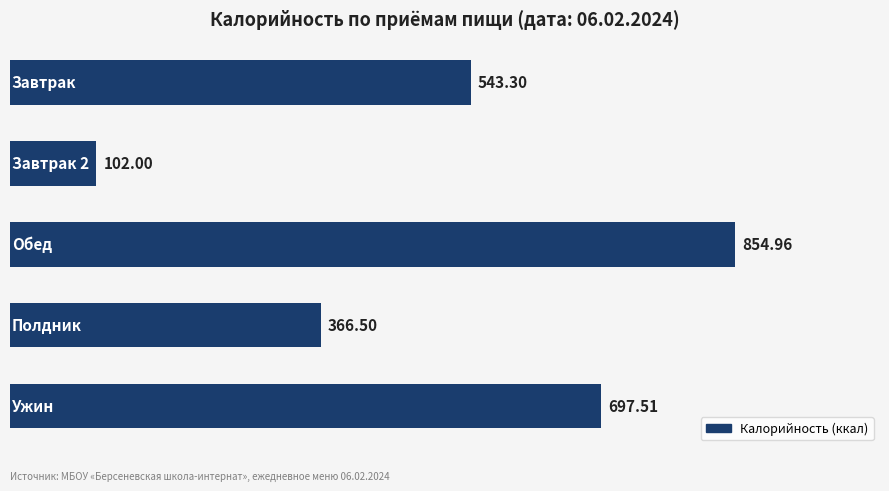

What is the average value?

512.9